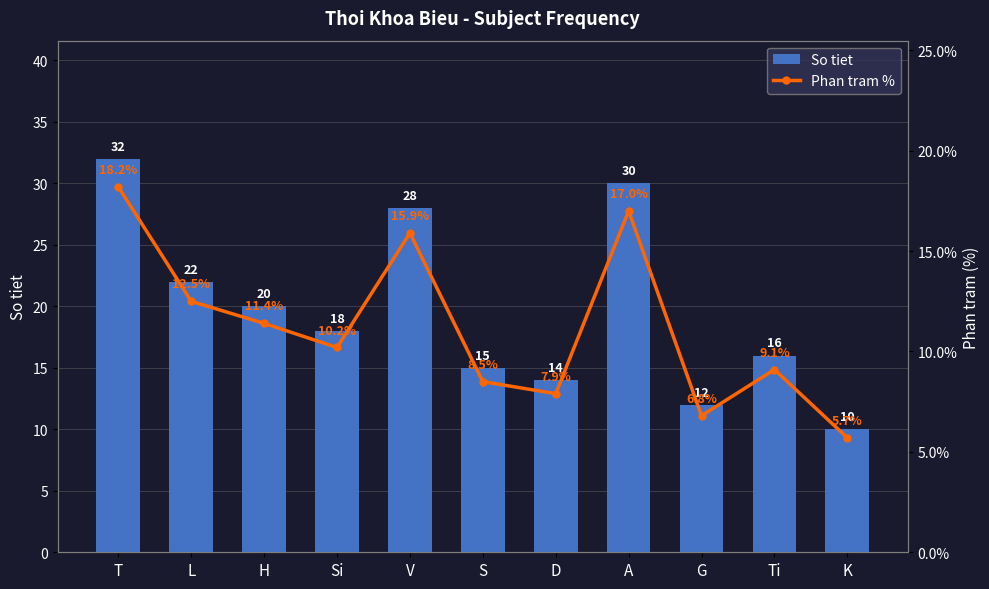

Is it true that So tiet (bars) equals 22.0 at L?

True